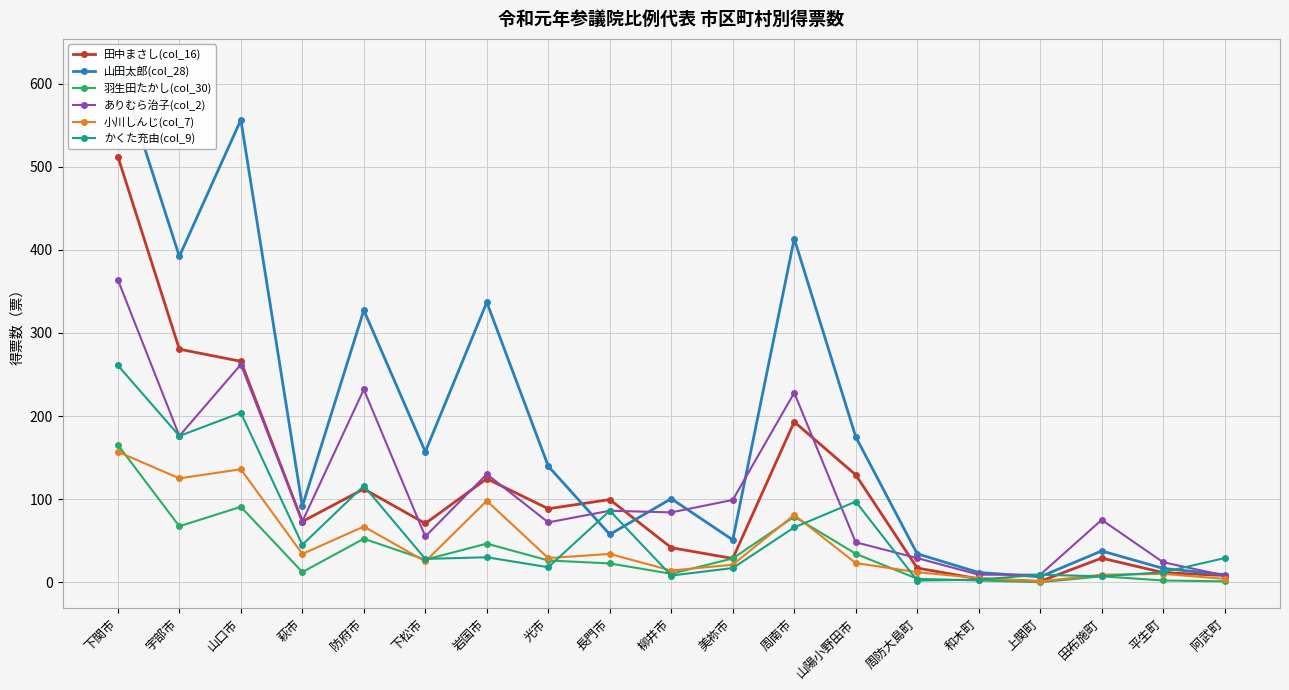

True or false: 田中まさし(col_16) and 小川しんじ(col_7) cross at least once.

True